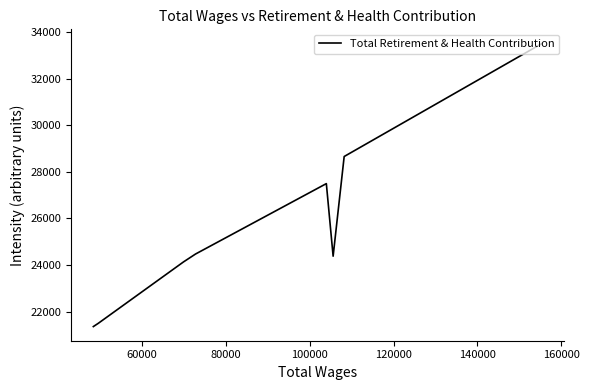

How many values exceed 24474?

3